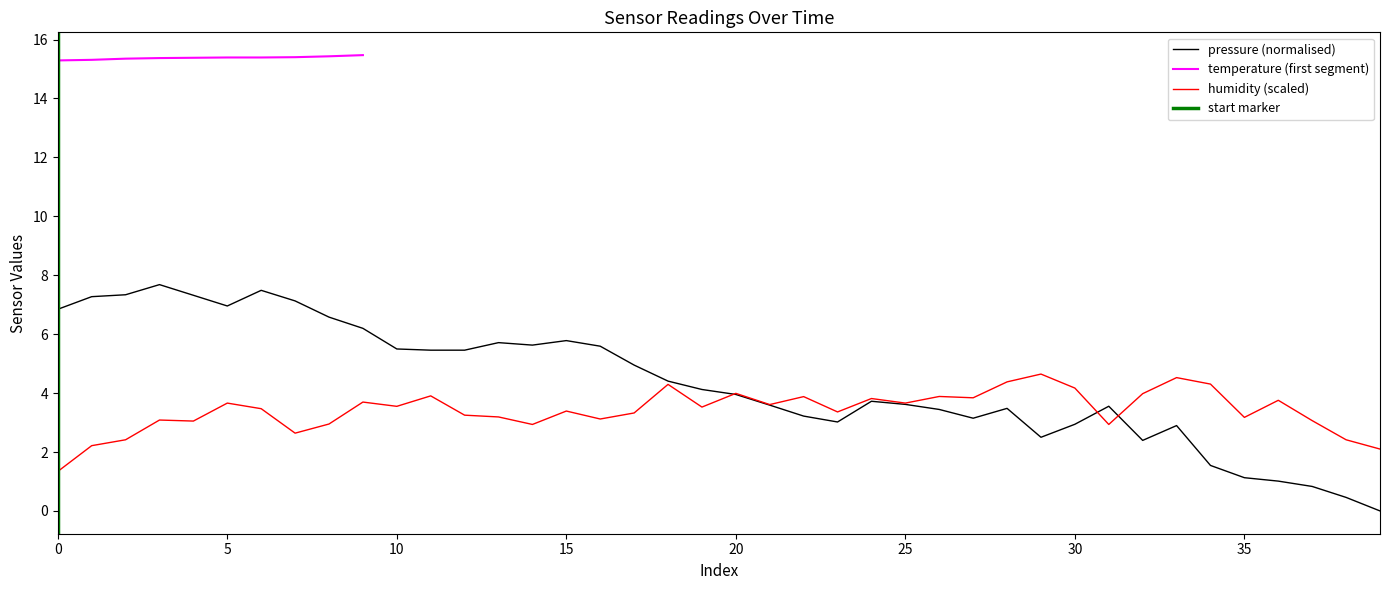

What is the maximum value for pressure (normalised)?

7.7